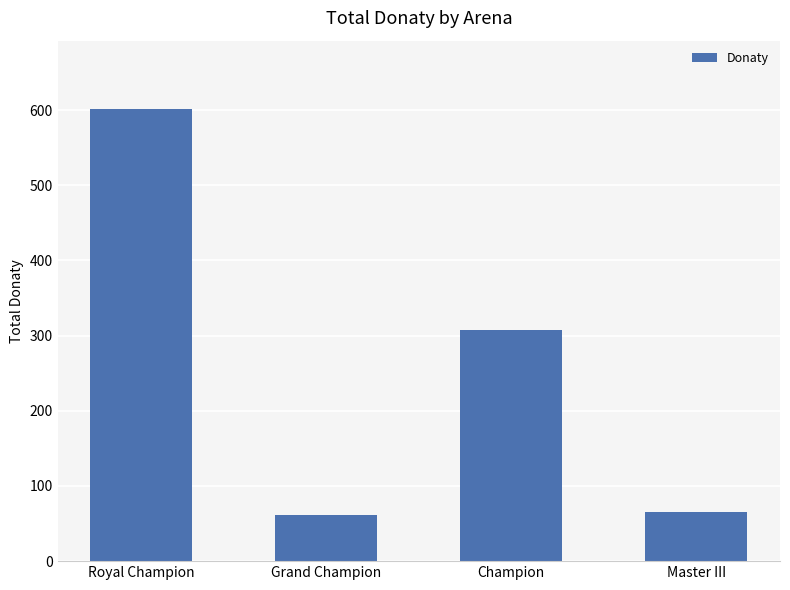

What is the sum of the values at Champion and Grand Champion?

370